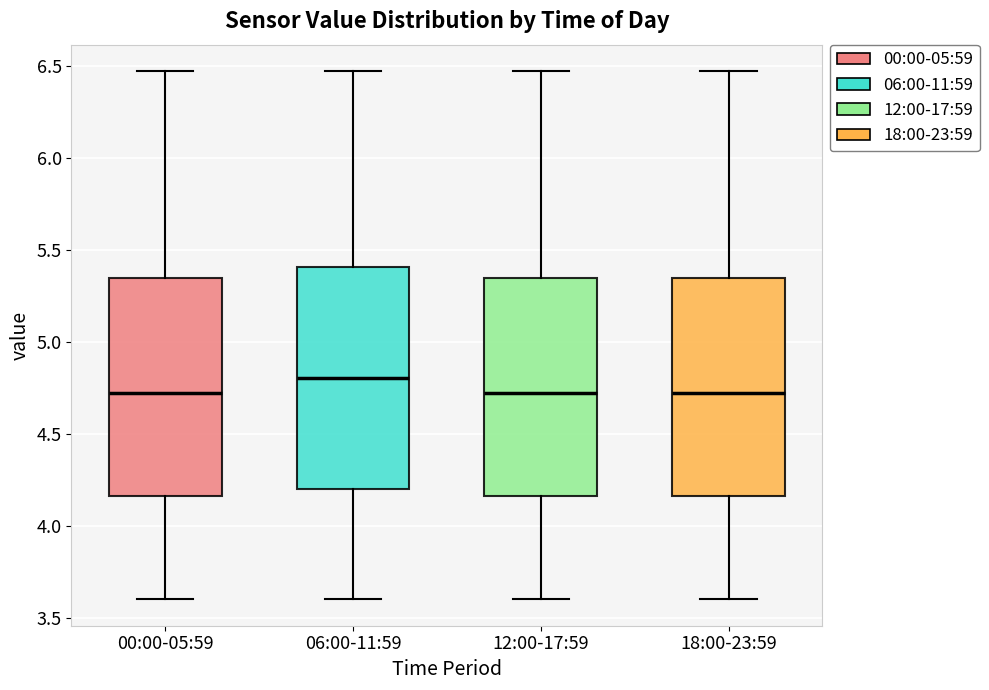

Where is the lower edge of the box for 18:00-23:59 on the y-axis? The values are not printed on the chart, so give them approximately, as read against the axis.

4.15